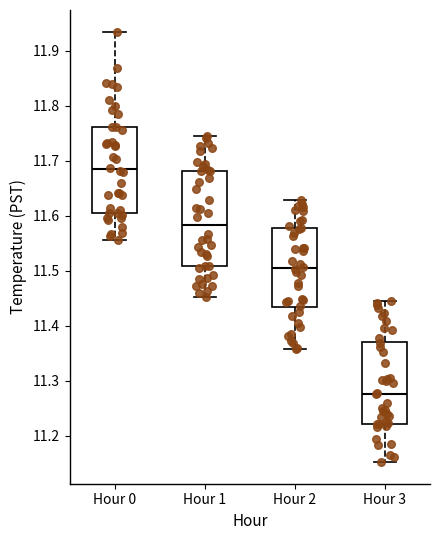

Reading left to right, read every box against the y-axis: the position of its median line, the range the box covers, and the ends of its whiskers. The values are not printed on the chart, so give them approximately, as read against the axis.

Hour 0: median 11.68, box 11.60 to 11.76, whiskers 11.56 to 11.94
Hour 1: median 11.58, box 11.51 to 11.68, whiskers 11.45 to 11.75
Hour 2: median 11.50, box 11.43 to 11.58, whiskers 11.36 to 11.63
Hour 3: median 11.28, box 11.22 to 11.37, whiskers 11.15 to 11.45